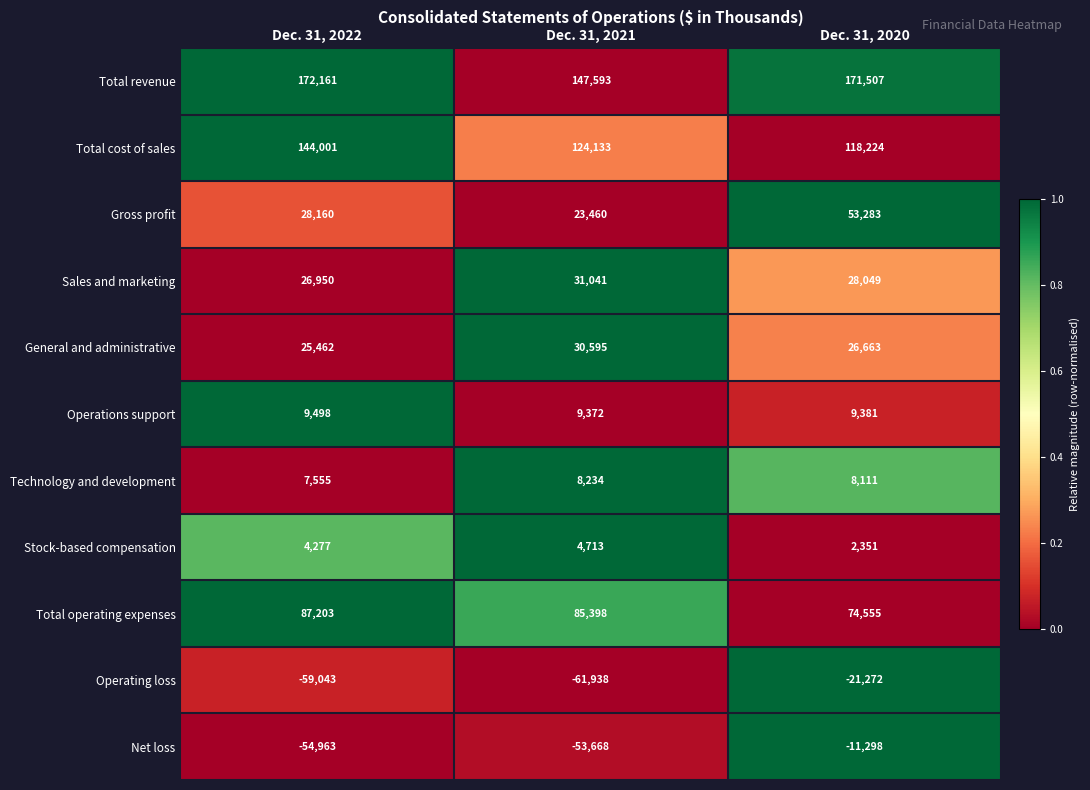

Which series has the largest range (max minus min)?

Net loss